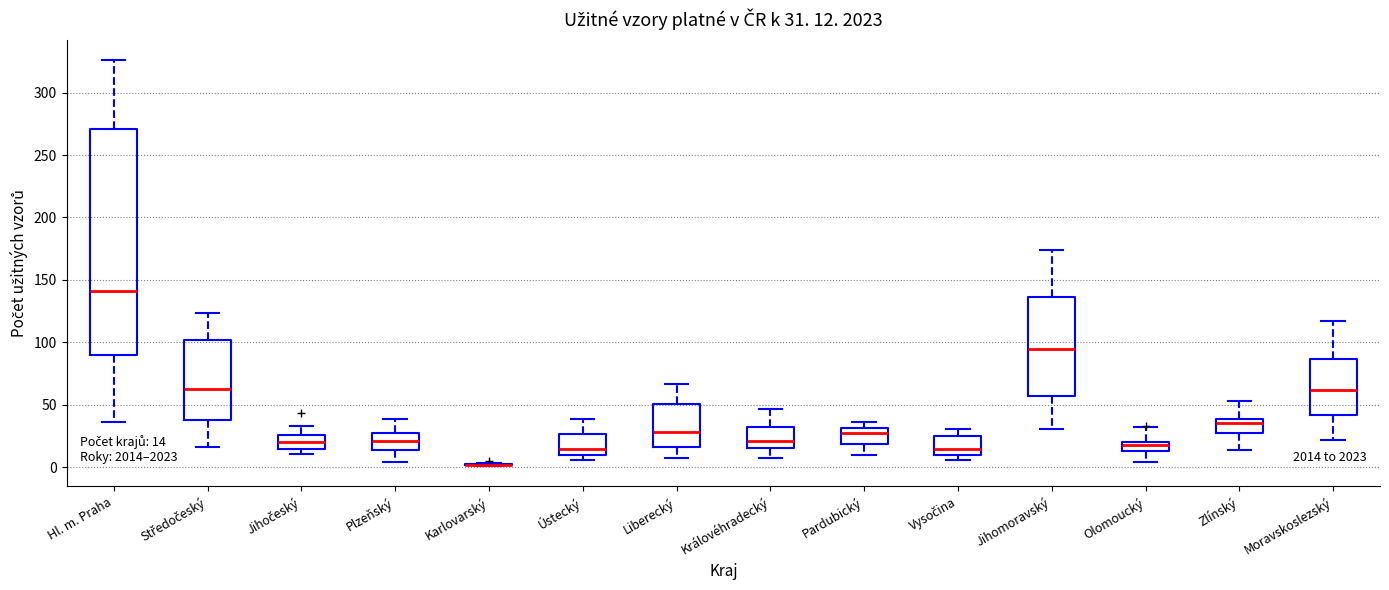

Which box is the tallest, from its lower edge to its upper edge?

Hl. m. Praha